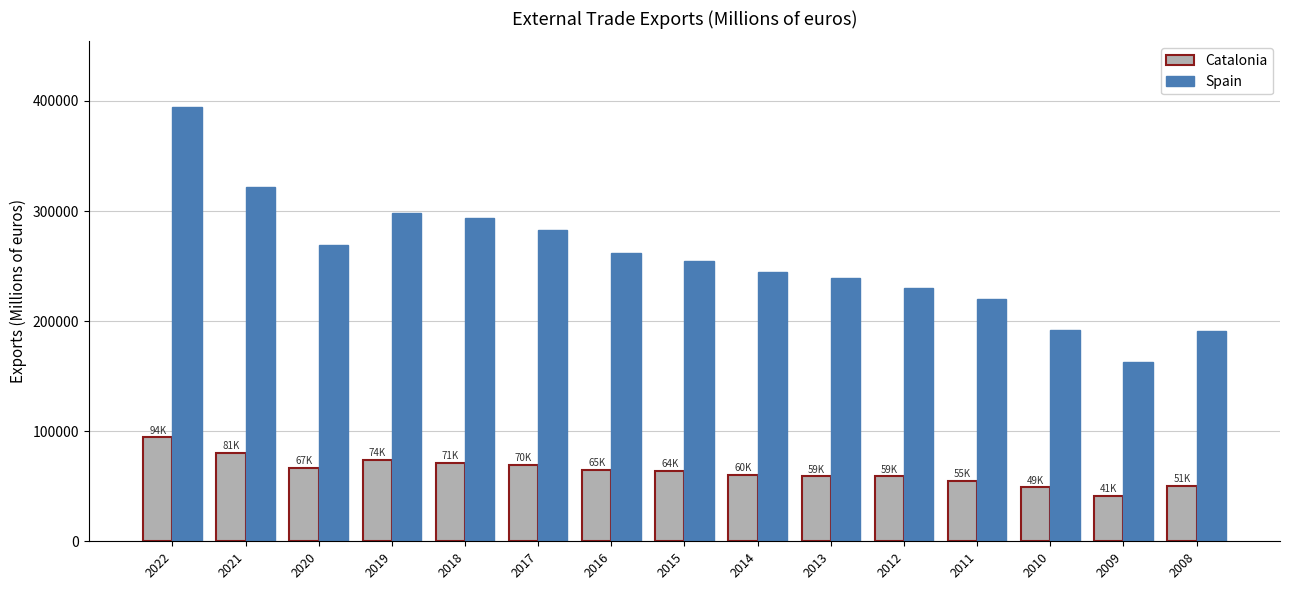

What is the minimum value shown in the chart?

41461.7